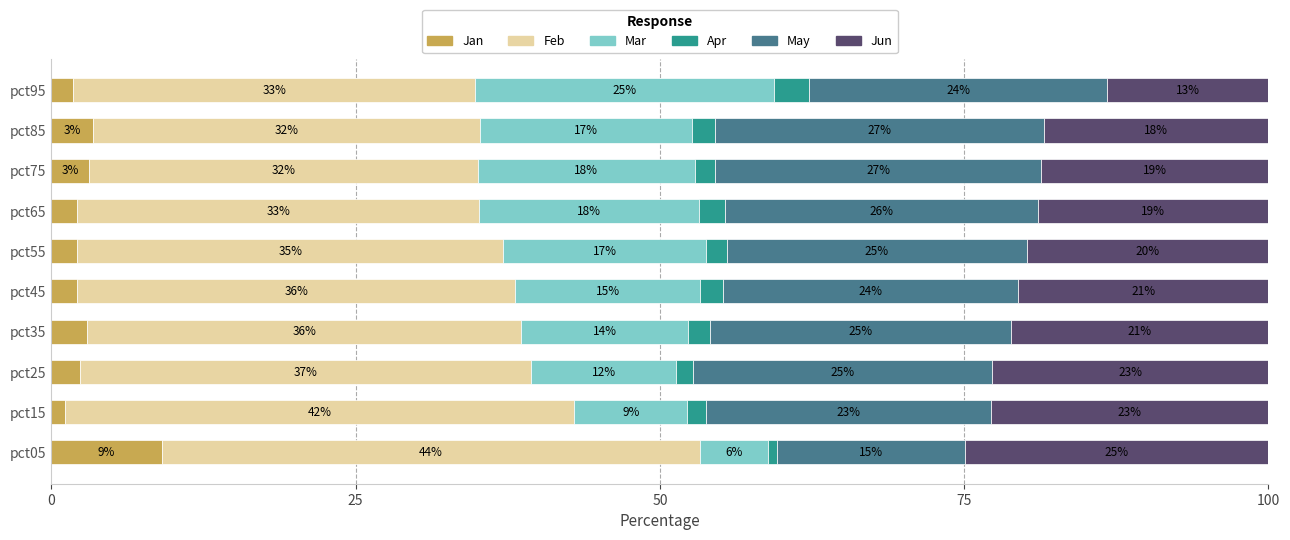

At how many categories does at least one series exceed 1?

10